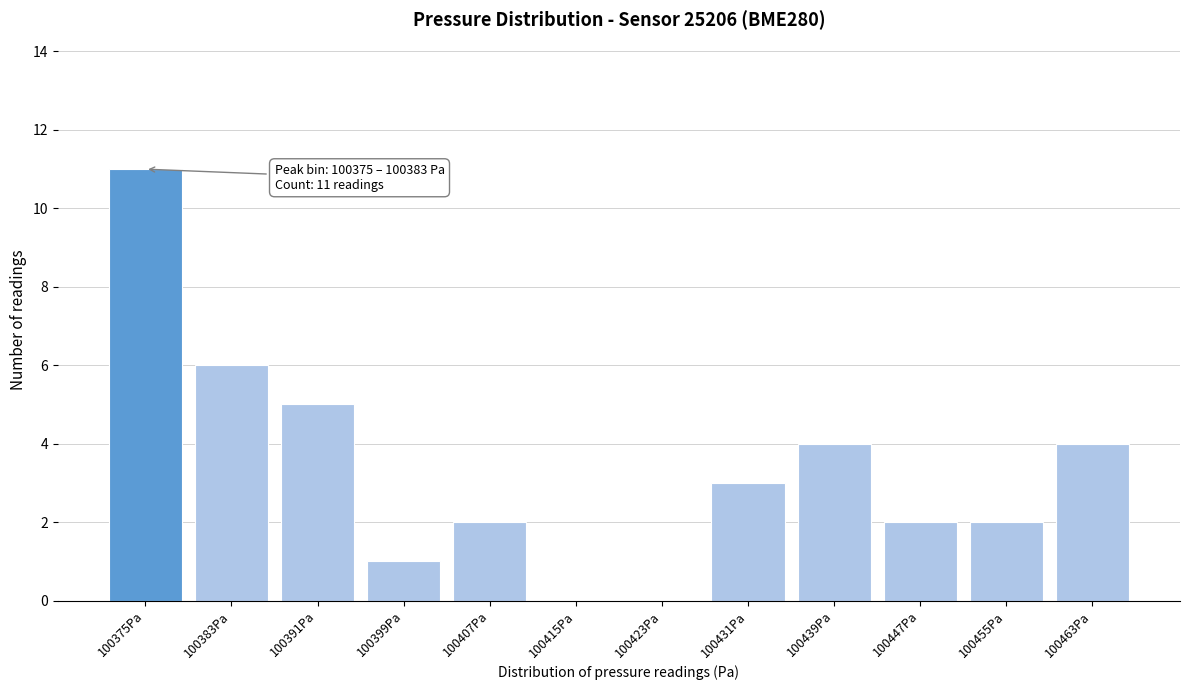

Reading right to left, what are all the values shown in this chart?

100463Pa=4	100455Pa=2	100447Pa=2	100439Pa=4	100431Pa=3	100423Pa=0	100415Pa=0	100407Pa=2	100399Pa=1	100391Pa=5	100383Pa=6	100375Pa=11